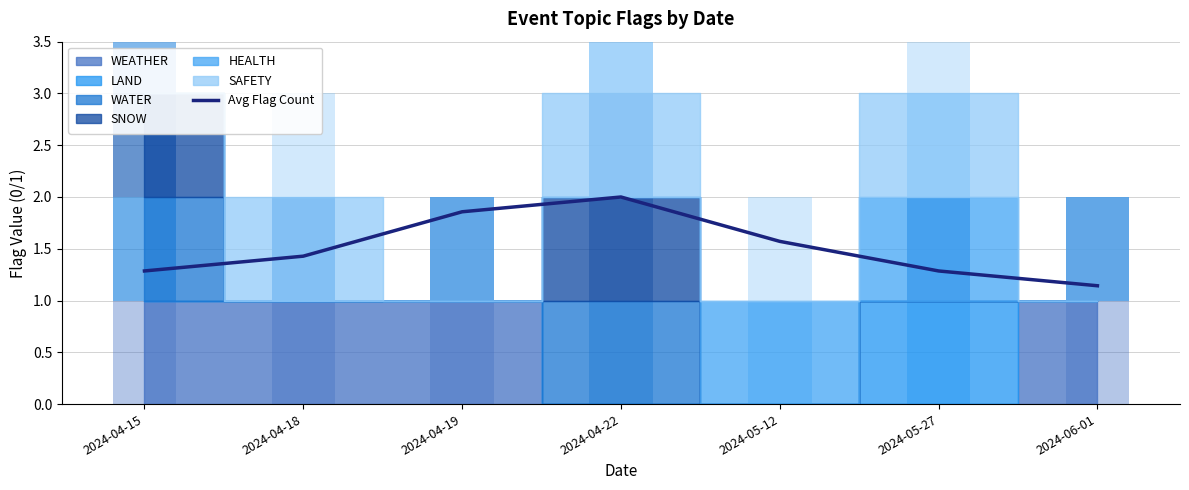

What is the difference between the values at 2024-05-27 and 2024-05-12?

0.3